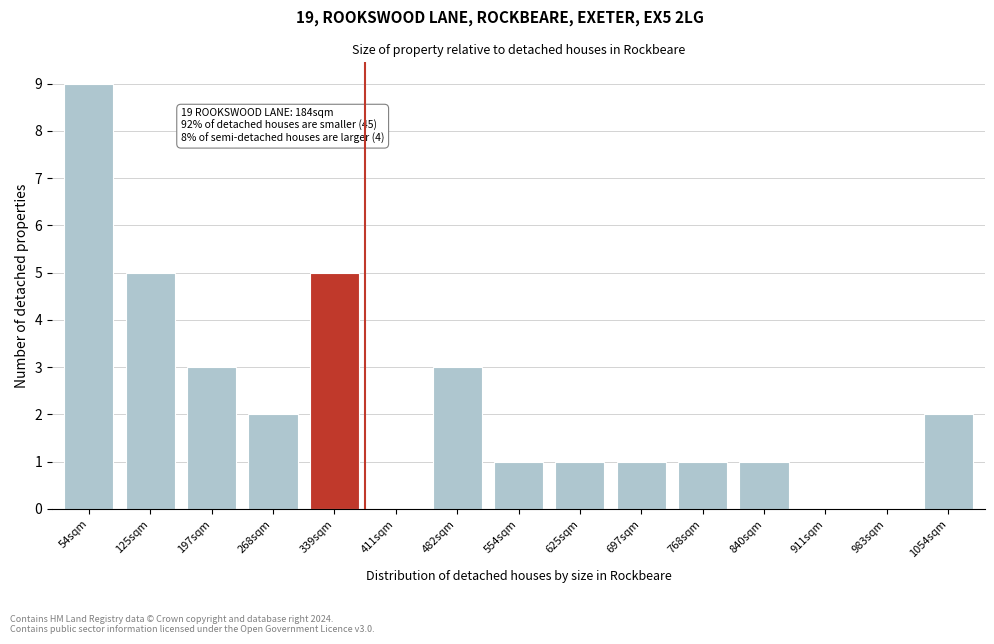

Reading right to left, extract all data points from this chart.

1054sqm=2	983sqm=0	911sqm=0	840sqm=1	768sqm=1	697sqm=1	625sqm=1	554sqm=1	482sqm=3	411sqm=0	339sqm=5	268sqm=2	197sqm=3	125sqm=5	54sqm=9